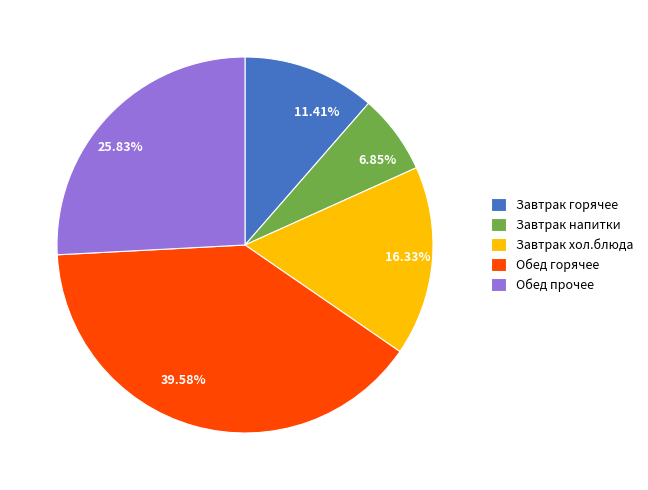

Rank the categories by value from highest to lowest.

Обед горячее, Обед прочее, Завтрак хол.блюда, Завтрак горячее, Завтрак напитки